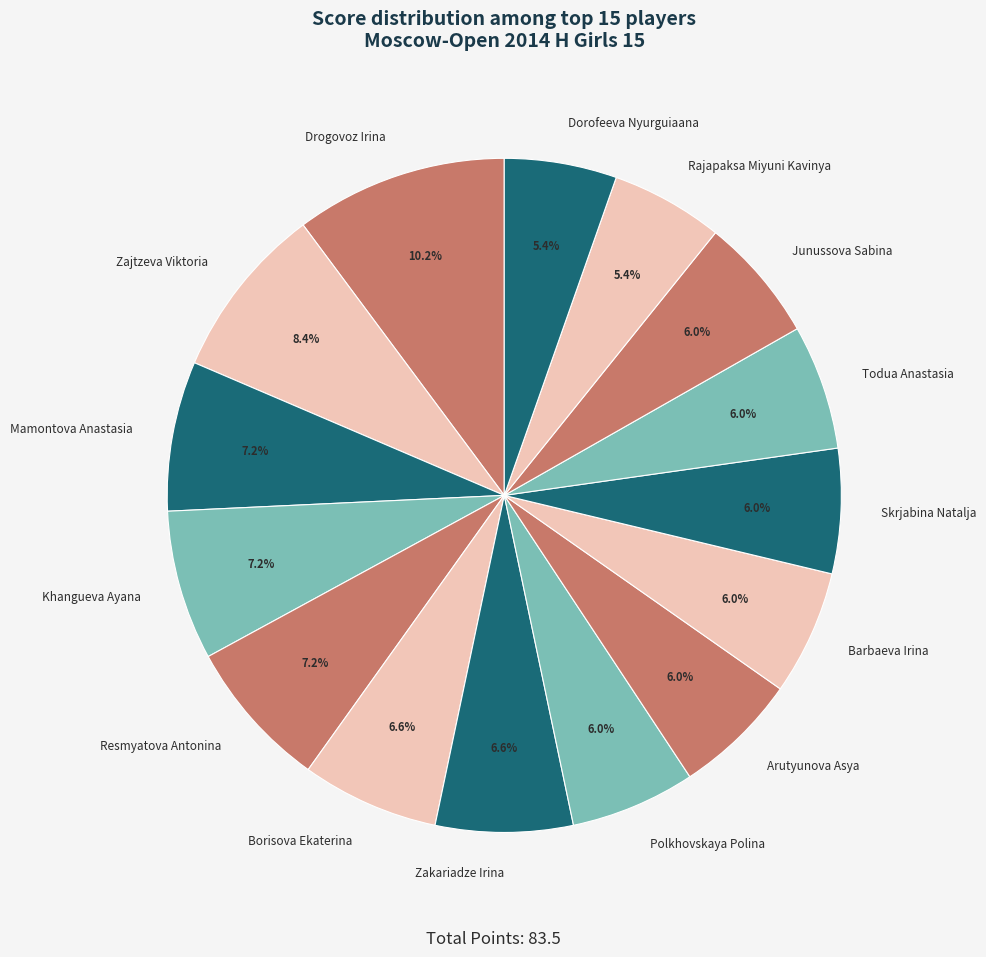

Which category has the biggest portion of the pie?

Drogovoz Irina